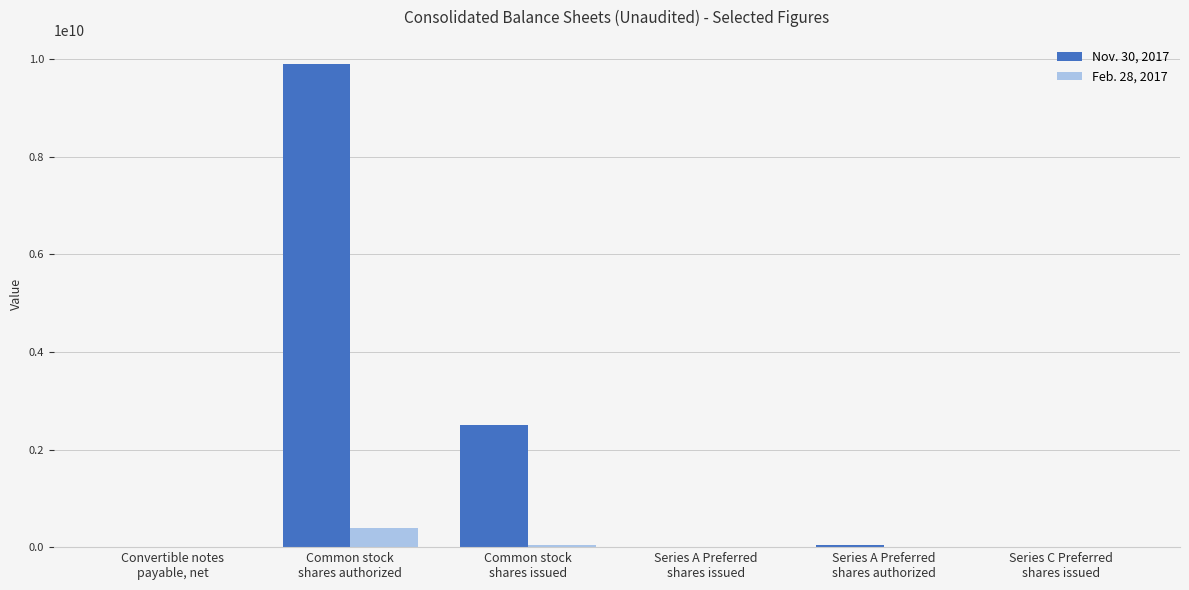

Between Common stock
shares authorized and Common stock
shares issued, which series saw the biggest shift?

Nov. 30, 2017